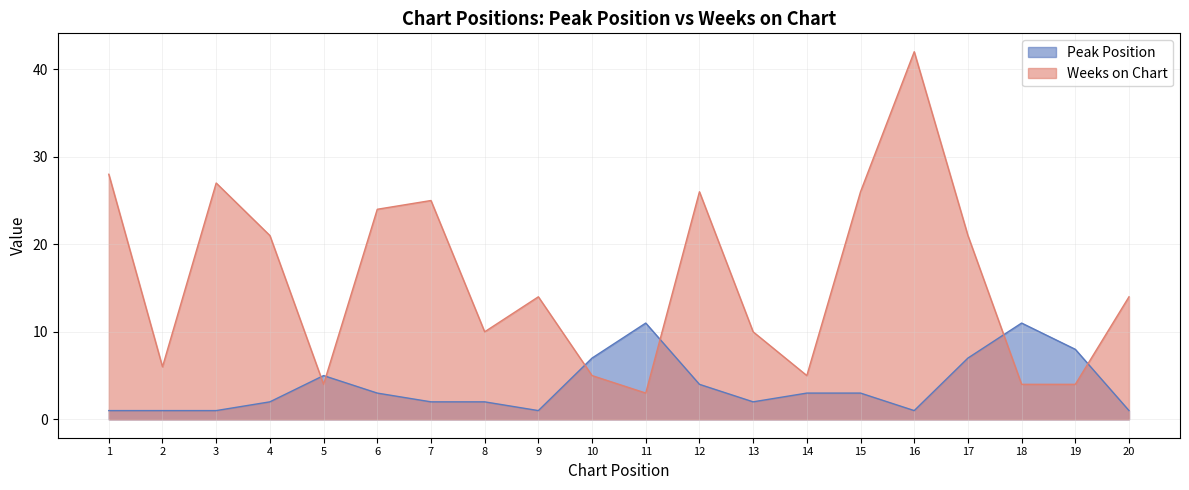

Reading left to right, extract all data points from this chart.

Peak Position: 1	1	1	2	5	3	2	2	1	7	11	4	2	3	3	1	7	11	8	1
Weeks on Chart: 28	6	27	21	4	24	25	10	14	5	3	26	10	5	26	42	21	4	4	14